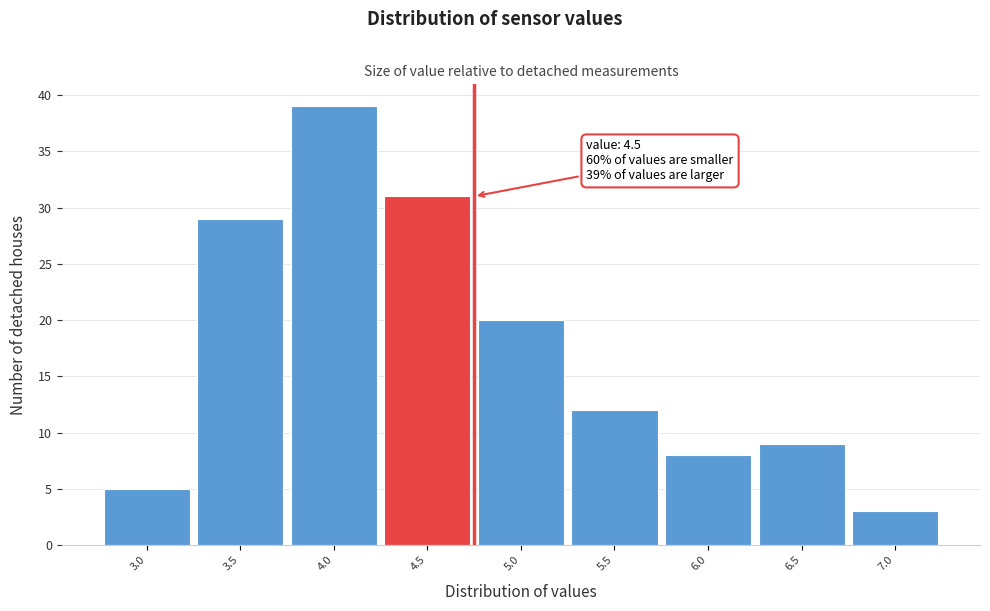

Reading right to left, what are all the values shown in this chart?

7.0=3	6.5=9	6.0=8	5.5=12	5.0=20	4.5=31	4.0=39	3.5=29	3.0=5